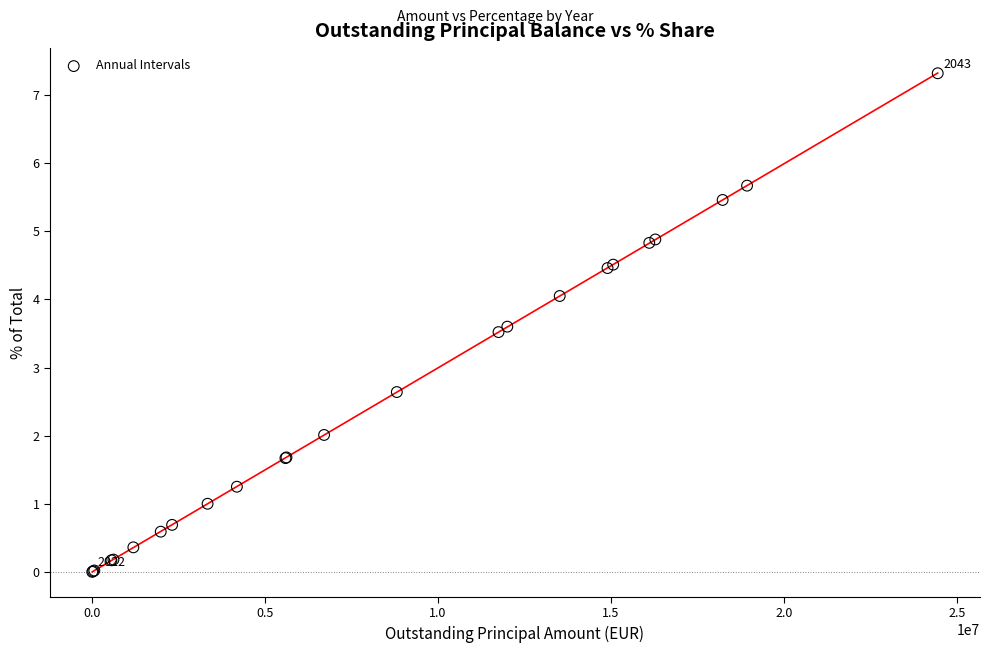

What Y value in the scatter plot is closest to 3?

2.6